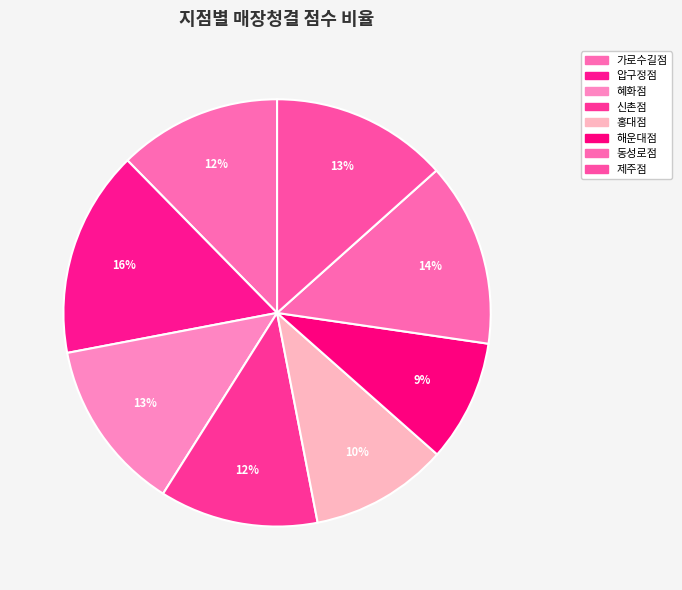

How much of the chart is everything except 홍대점?

89.6%